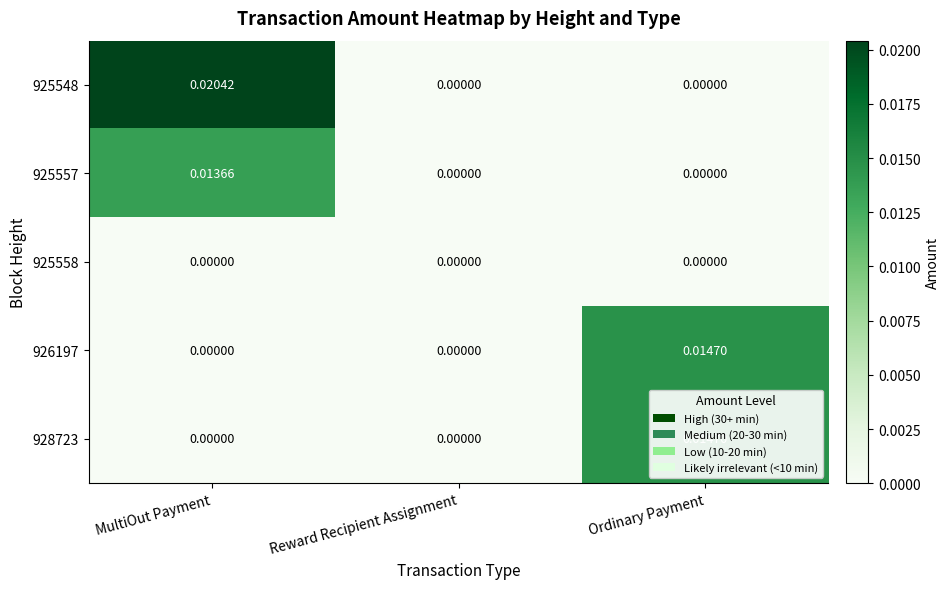

Which category has the highest value across all series?

MultiOut Payment